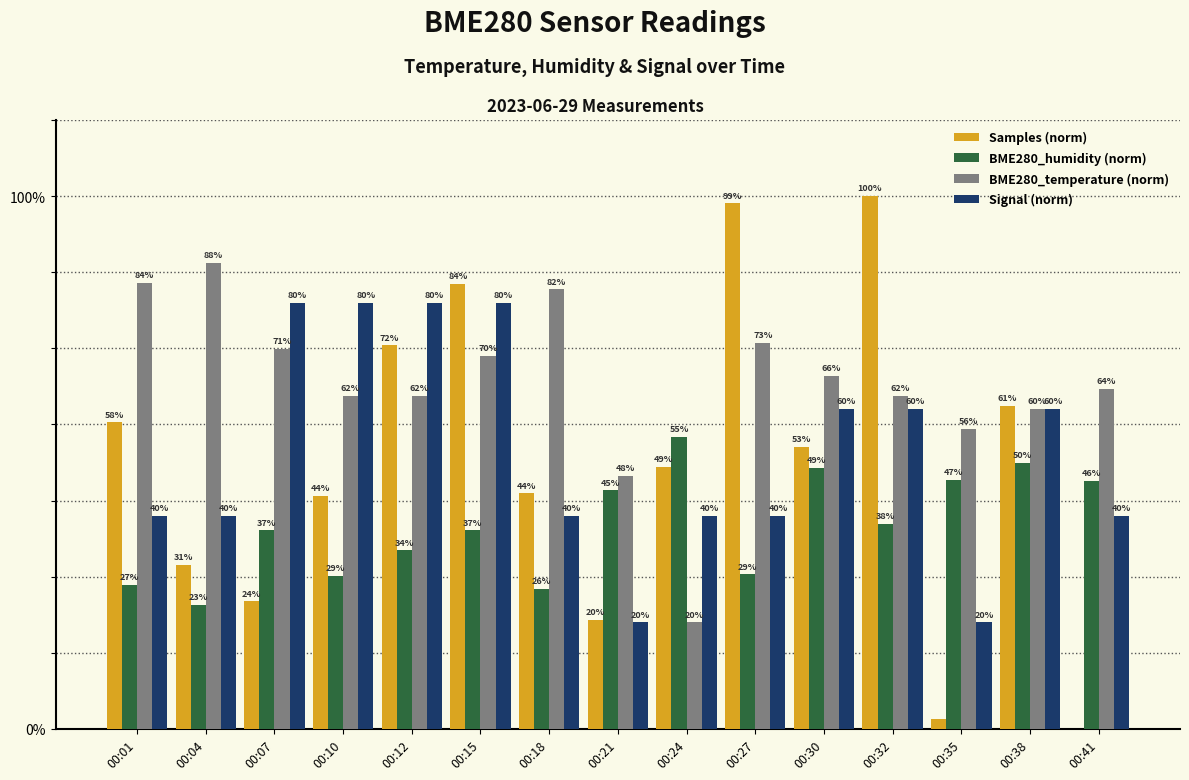

What is the total value across all series at 00:41?

10.5